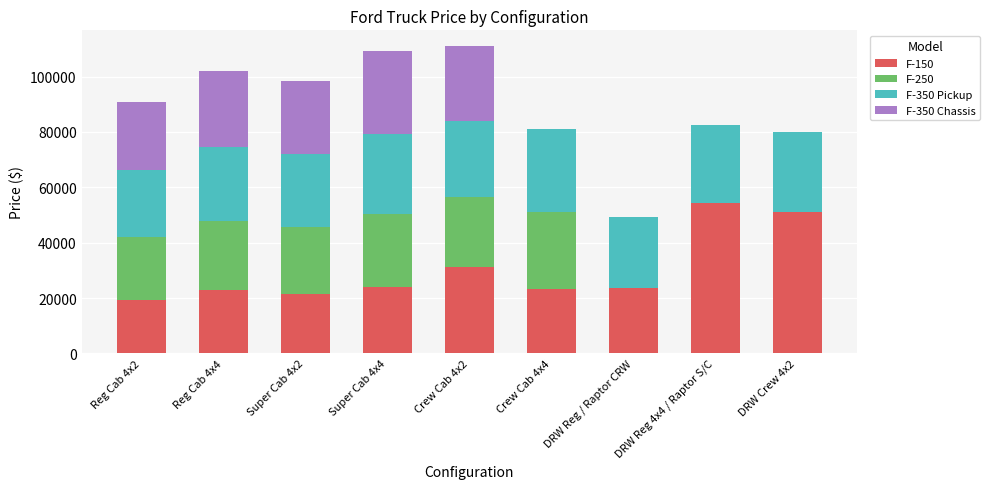

How many categories are shown in the chart?

9